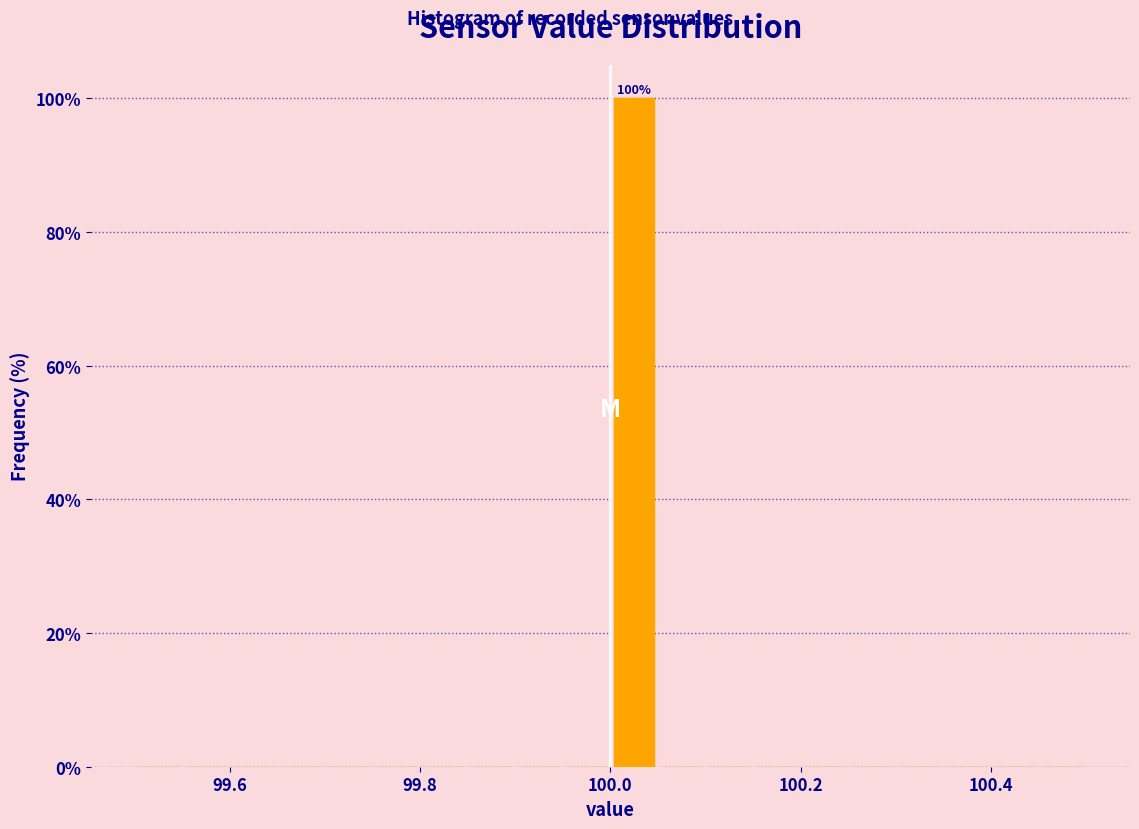

Around what value on the x-axis is the tallest bar? Give the approximate position of its centre, as read against the axis.

100.02